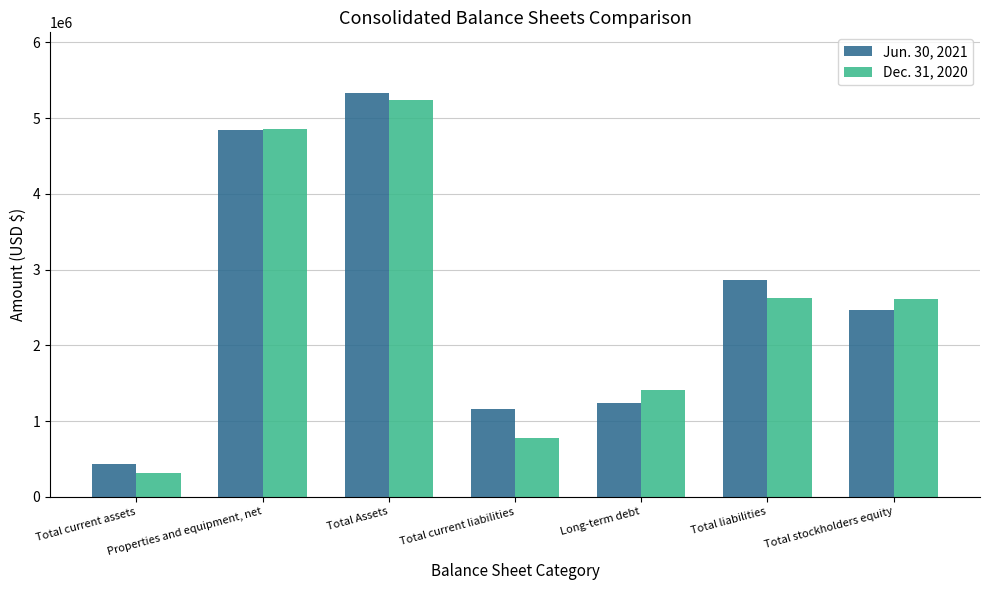

What is the highest value of the Jun. 30, 2021 series?

5333989